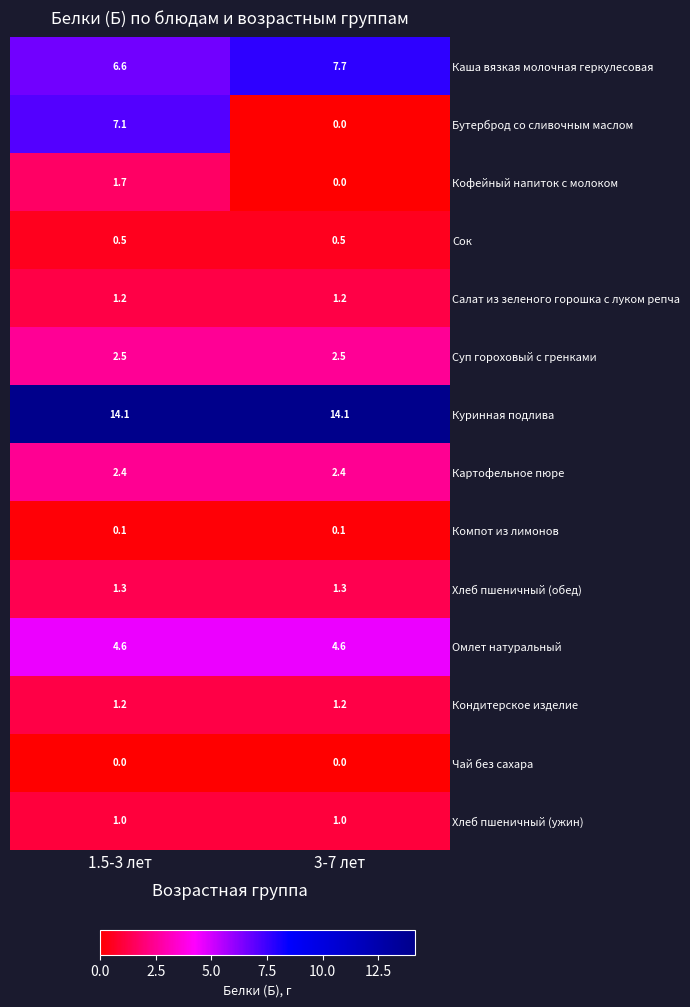

Reading right to left, what are all the values shown in this chart?

Каша вязкая молочная геркулесовая: 7.7	6.6
Бутерброд со сливочным маслом: 0.0	7.1
Кофейный напиток с молоком: 0.0	1.7
Сок: 0.5	0.5
Салат из зеленого горошка с луком репча: 1.2	1.2
Суп гороховый с гренками: 2.5	2.5
Куринная подлива: 14.1	14.1
Картофельное пюре: 2.4	2.4
Компот из лимонов: 0.1	0.1
Хлеб пшеничный (обед): 1.3	1.3
Омлет натуральный: 4.6	4.6
Кондитерское изделие: 1.2	1.2
Чай без сахара: 0.0	0.0
Хлеб пшеничный (ужин): 1.0	1.0